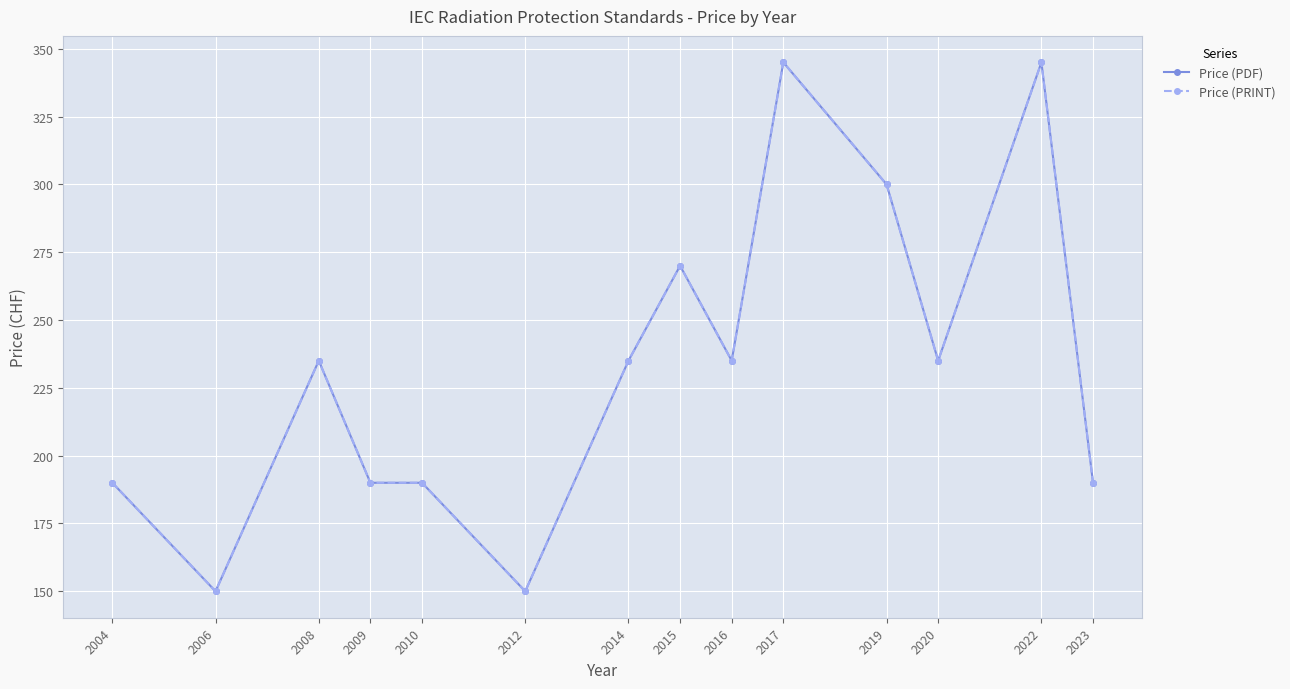

True or false: Price (PDF) and Price (PRINT) cross at least once.

False